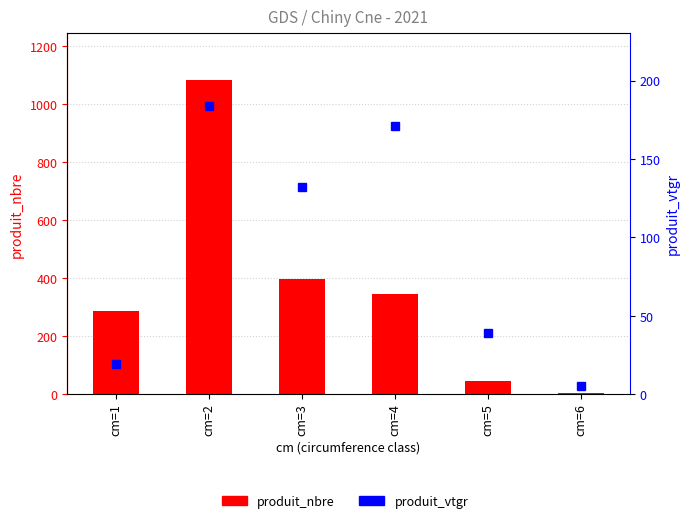

Is the value of produit_nbre at cm=4 greater than the value of produit_vtgr at cm=6?

Yes